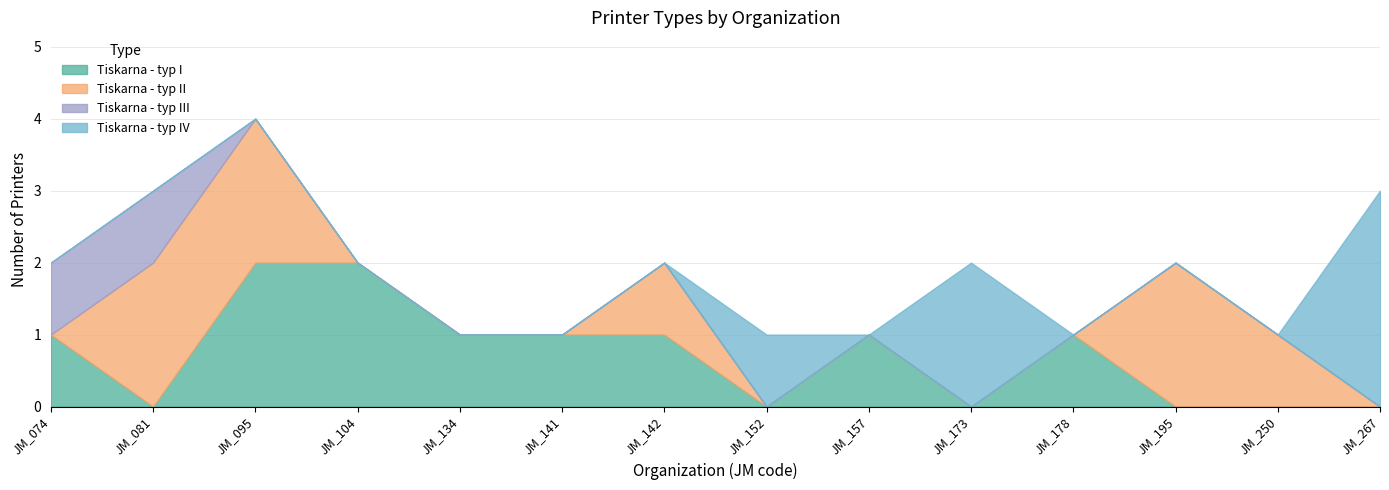

How many lines are shown in the chart?

4